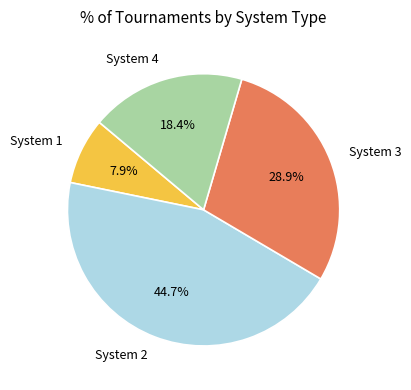

Rank the categories by value from highest to lowest.

System 2, System 3, System 4, System 1